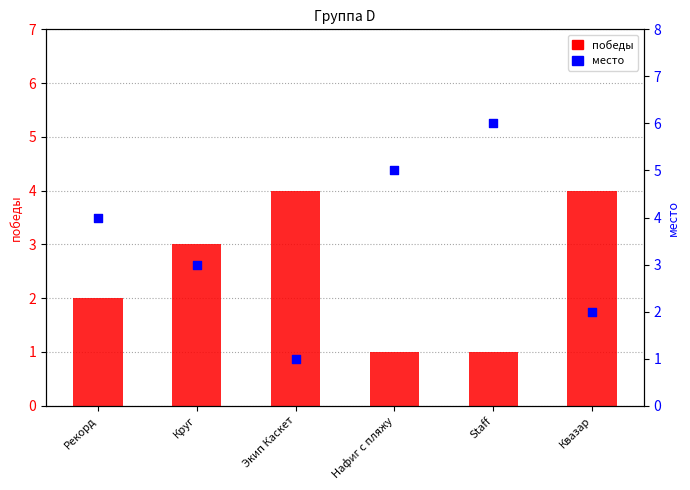

Which series has the largest Y range (max minus min)?

место